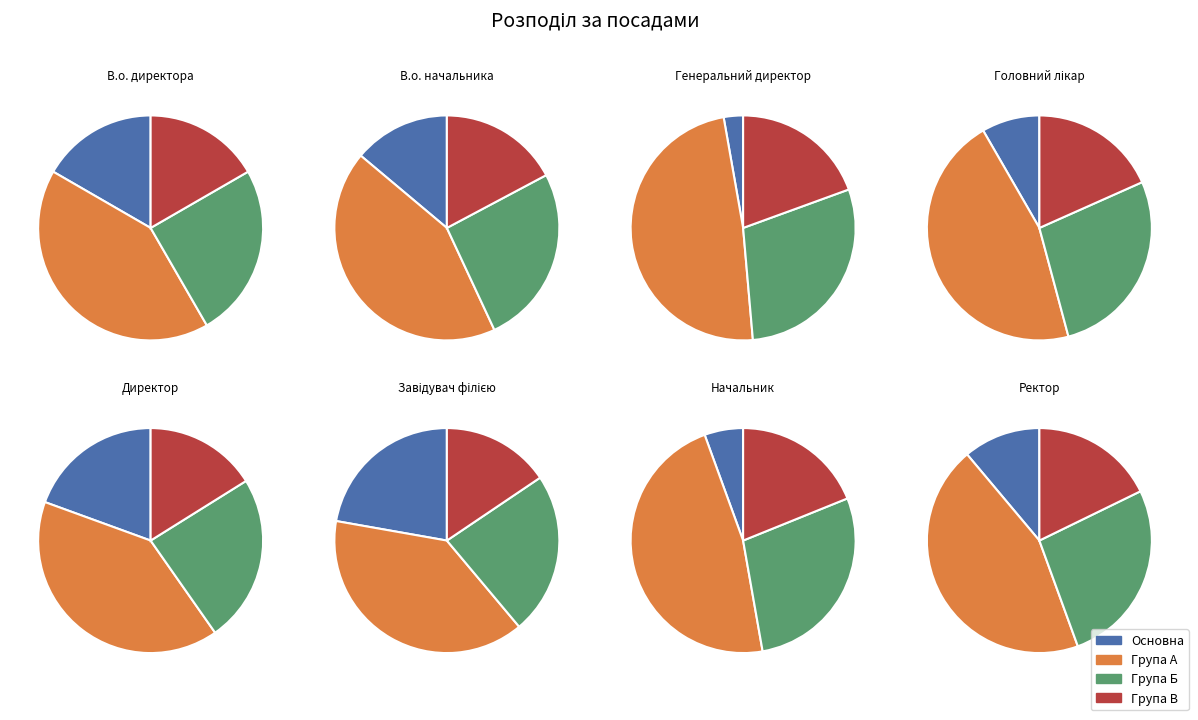

Rank the categories by value from highest to lowest.

Завідувач філією, Директор, В.о. директора, В.о. начальника, Ректор, Головний лікар, Начальник, Генеральний директор